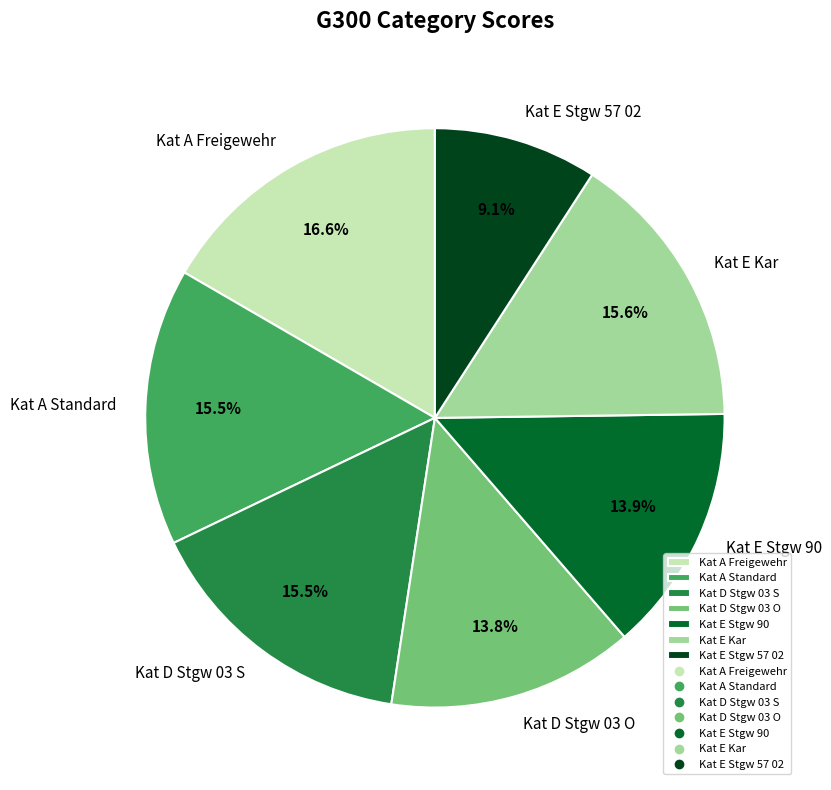

Do Kat E Stgw 57 02 and Kat E Kar together represent more than half of the pie?

No